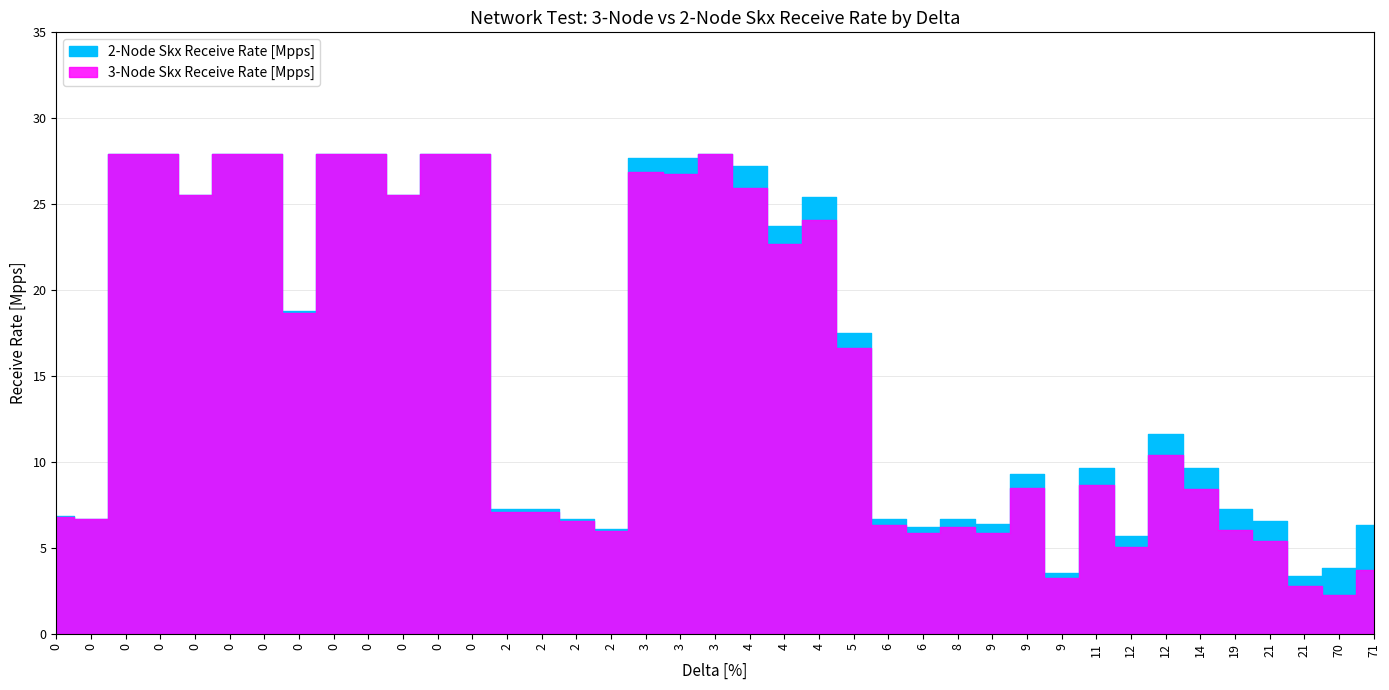

How many intersections are there between 3-Node Skx Receive Rate [Mpps] and 2-Node Skx Receive Rate [Mpps]?

2